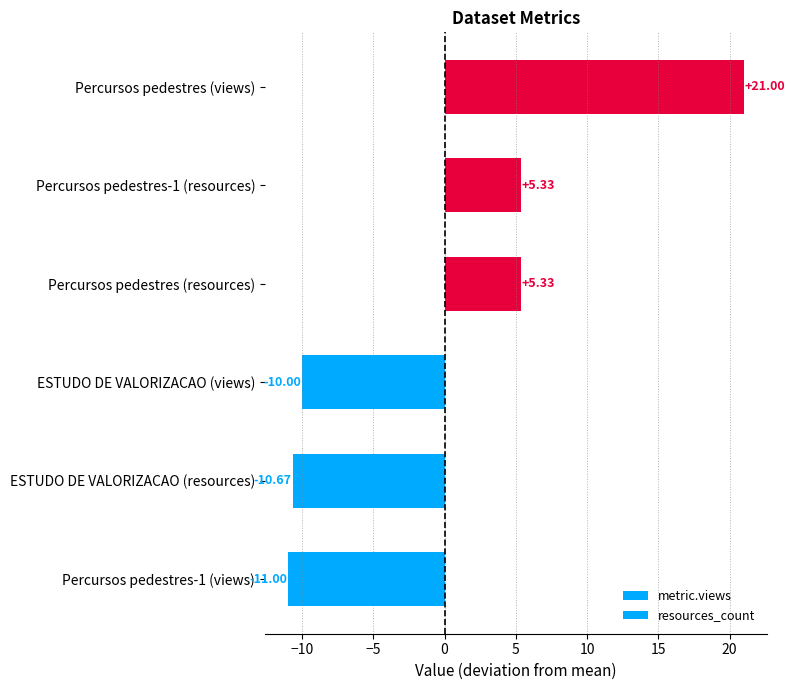

How many values in the resources_count series exceed 5?

2